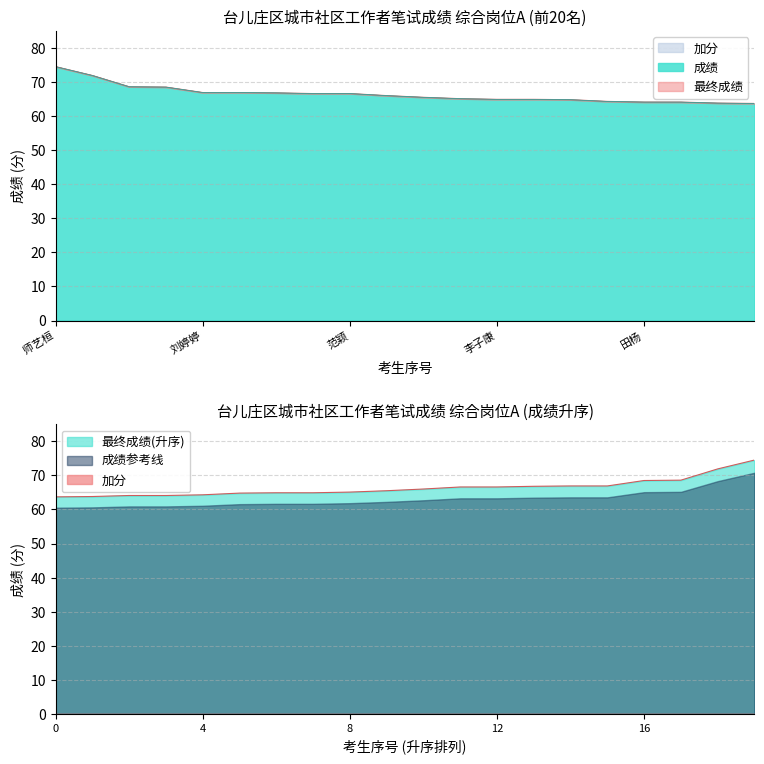

At how many categories does at least one series exceed 71?

2